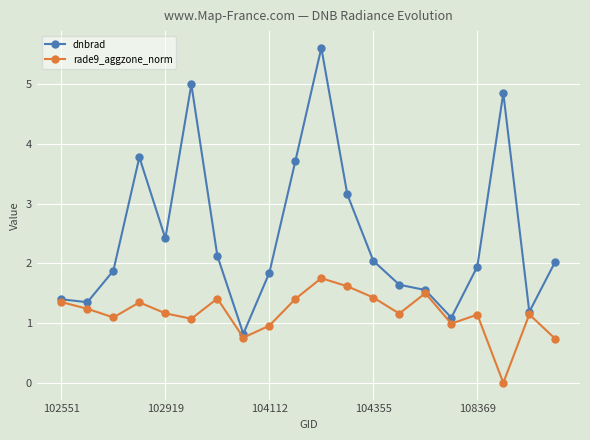

Which series has the largest total across all categories?

dnbrad